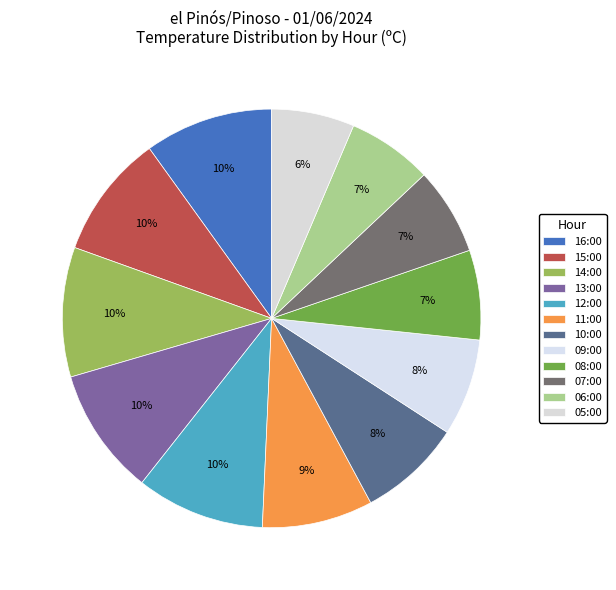

Which slice is the largest?

14:00